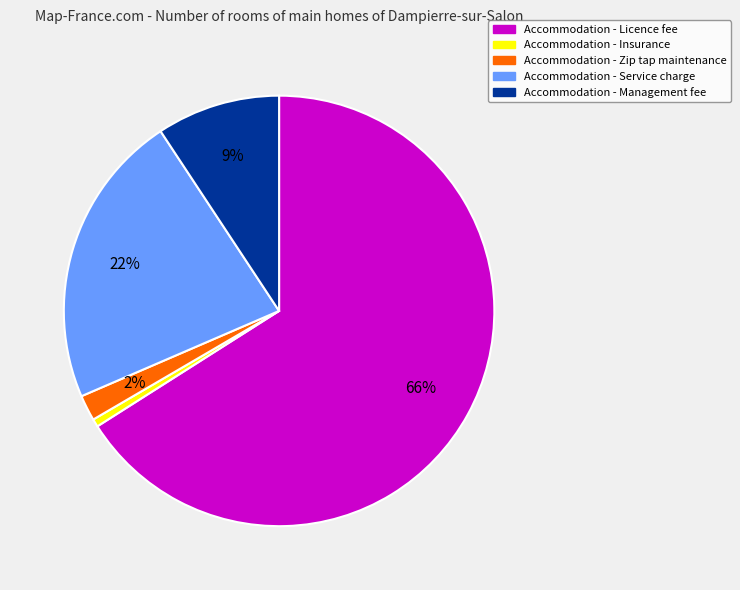

Rank the categories by value from lowest to highest.

Accommodation - Insurance, Accommodation - Zip tap maintenance, Accommodation - Management fee, Accommodation - Service charge, Accommodation - Licence fee